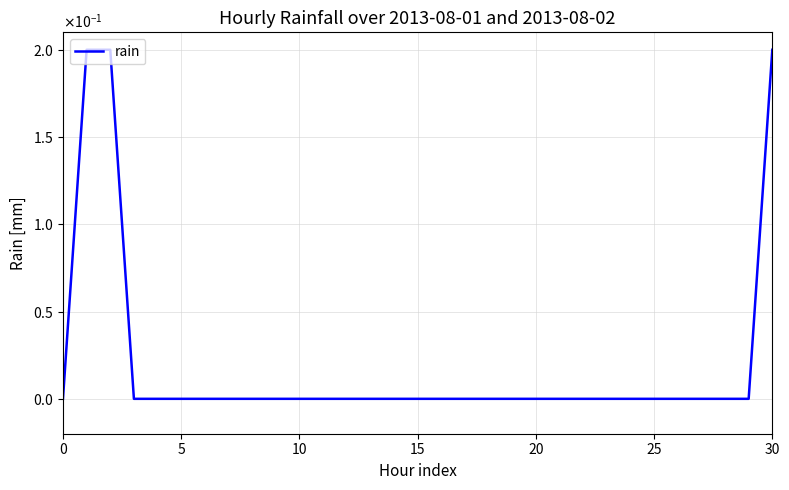

Does the chart display data point markers on the line(s)?

No